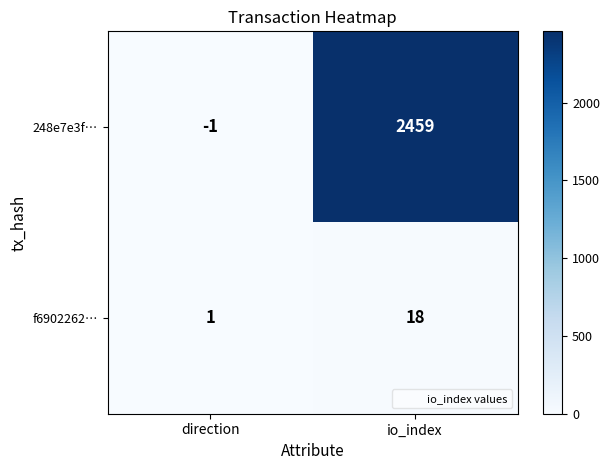

Reading left to right, what are all the values shown in this chart?

248e7e3f…: -1	2459
f6902262…: 1	18